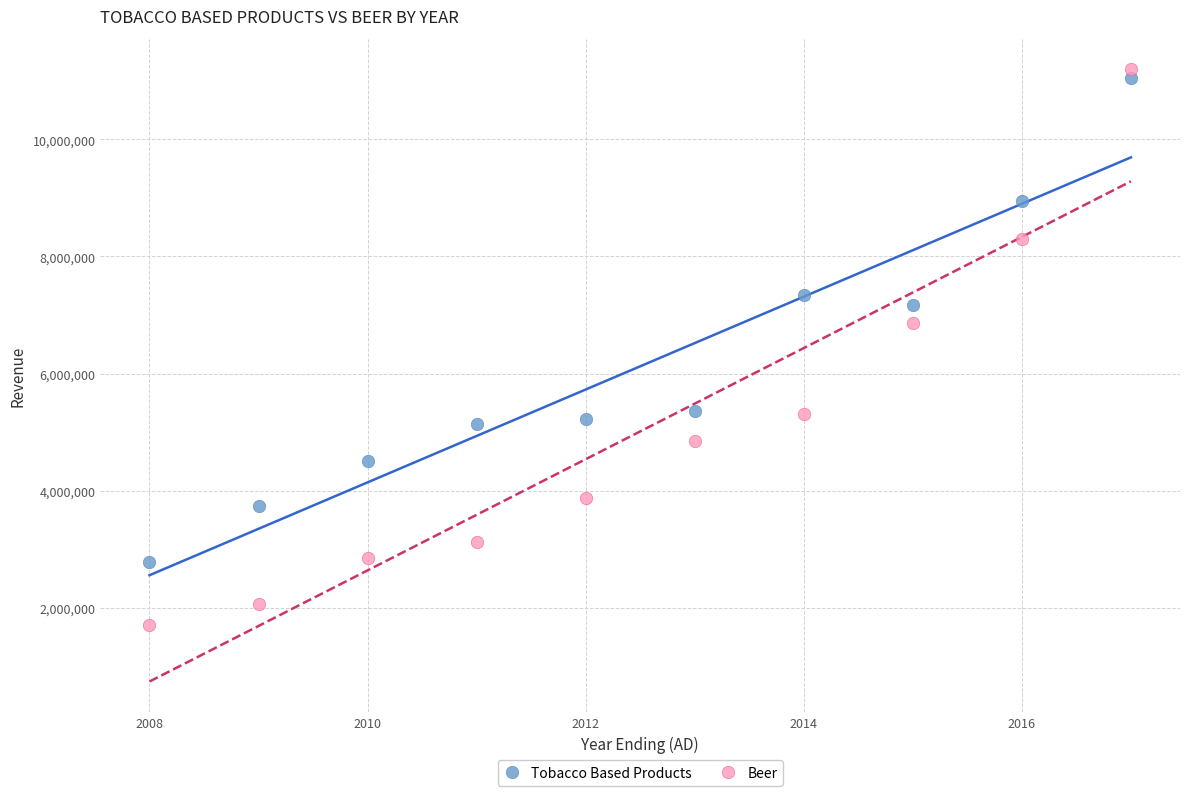

What are all the series names shown in the legend?

Tobacco Based Products, Beer